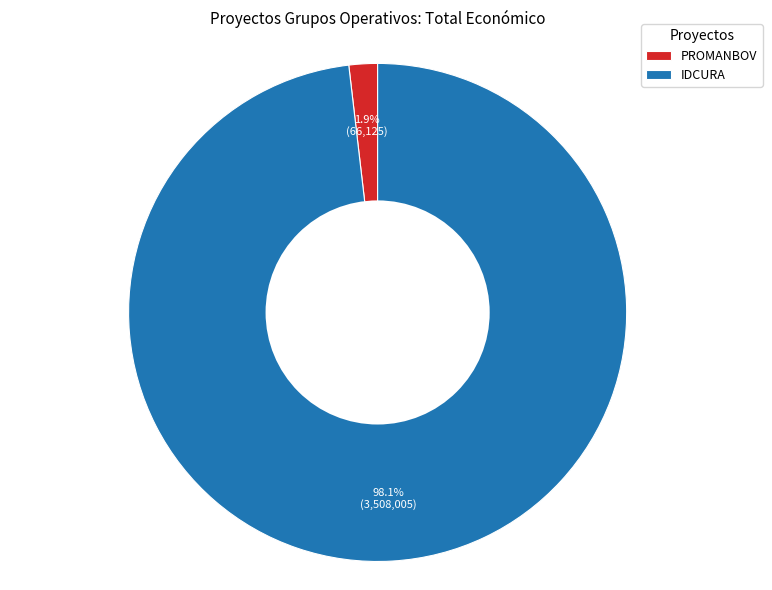

Does IDCURA represent more than half of the total?

Yes